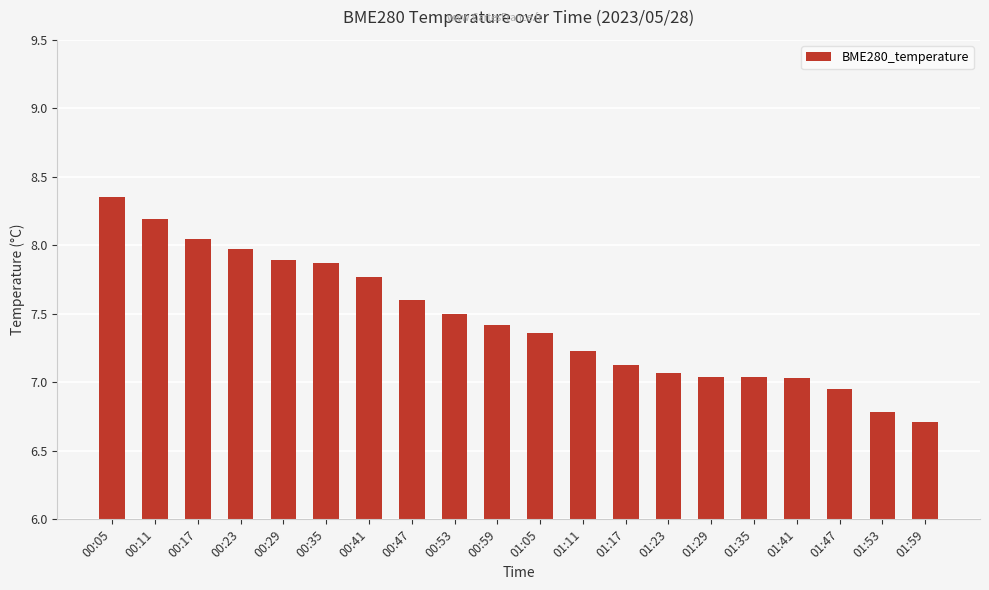

What is the label of the 10th bar from the left?

00:59